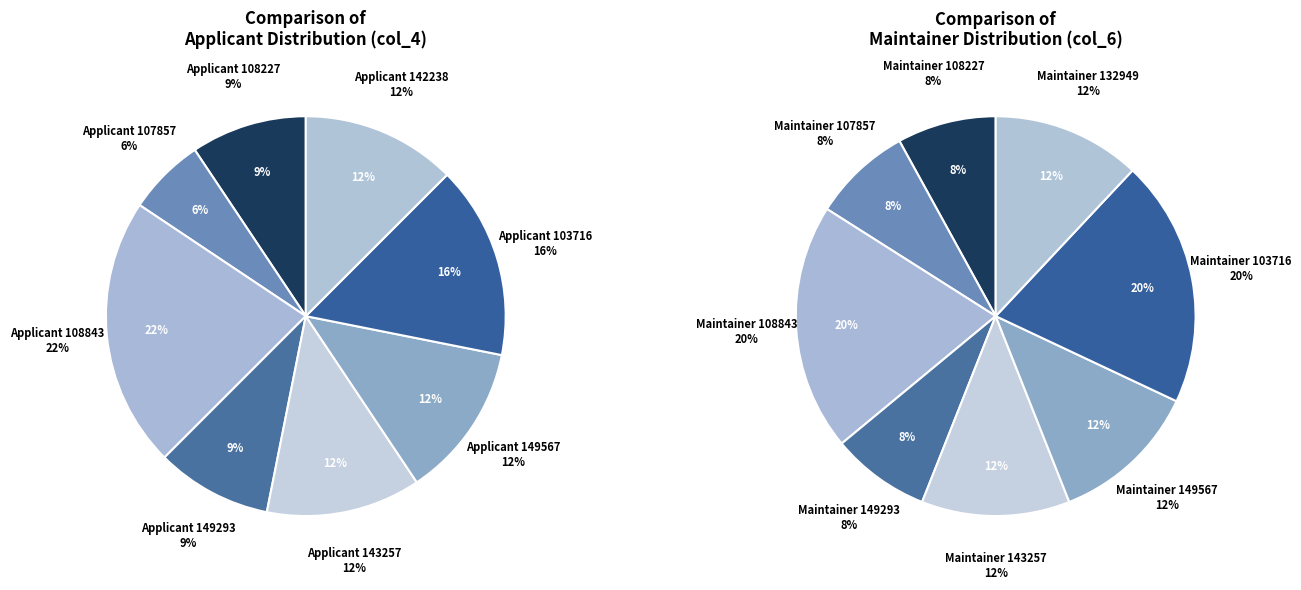

True or false: 142238 accounts for 23% of the total.

False